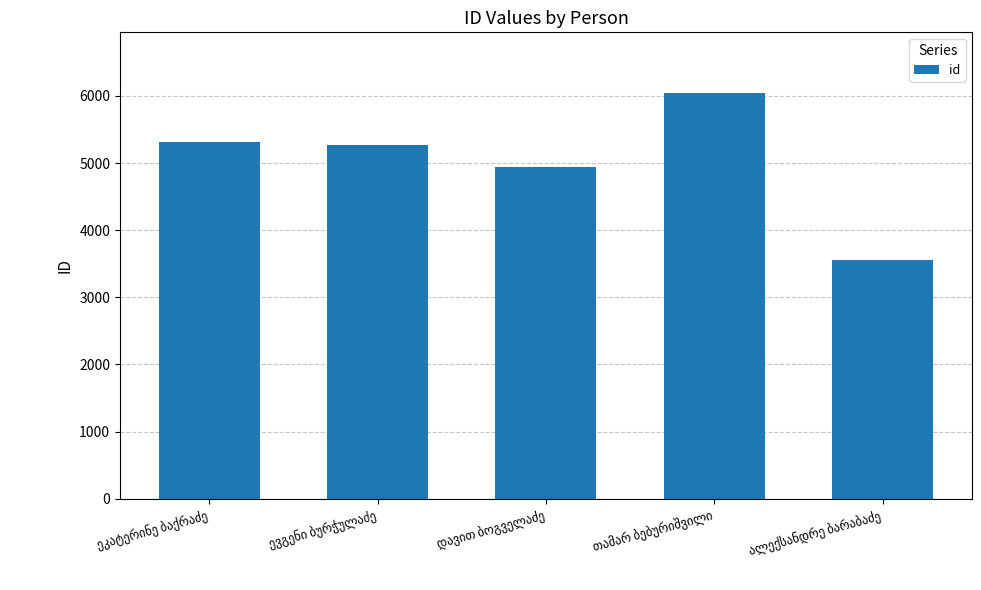

What is the average value?

5025